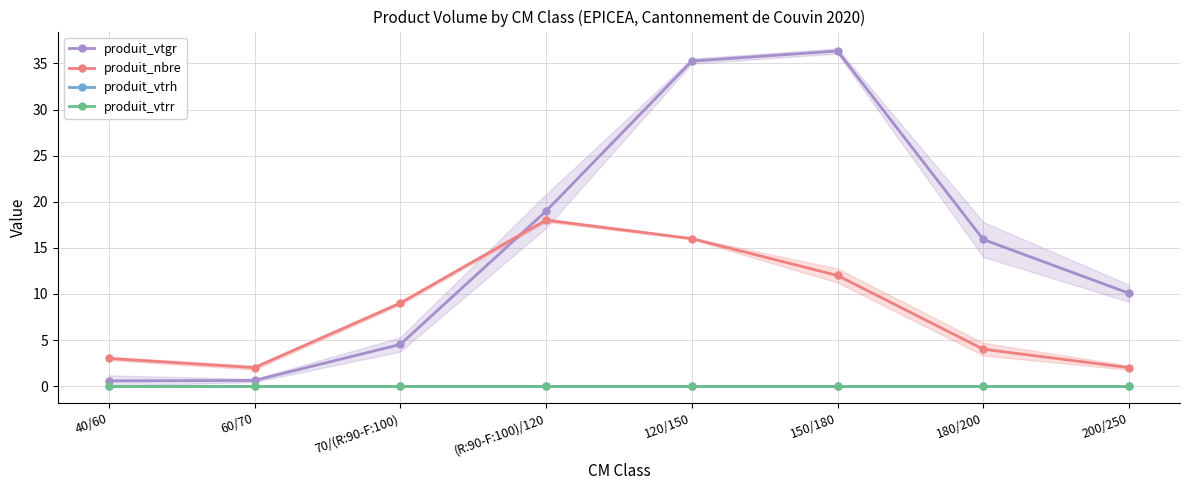

What is the lowest value of the produit_vtgr series?

0.6